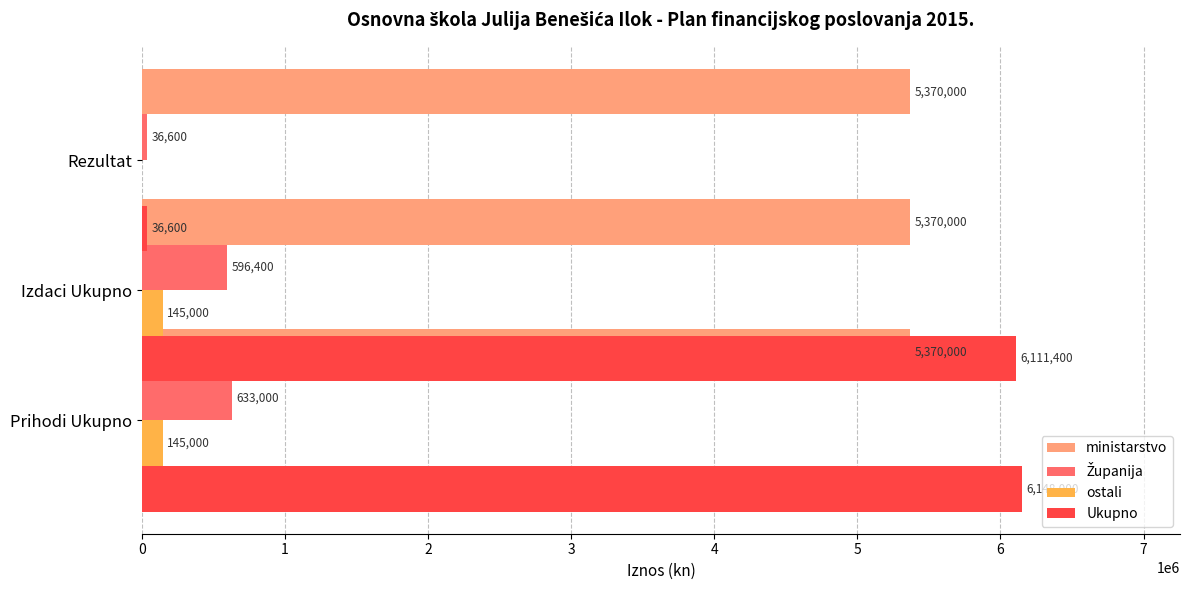

What is the average value of the ostali series?

96666.7